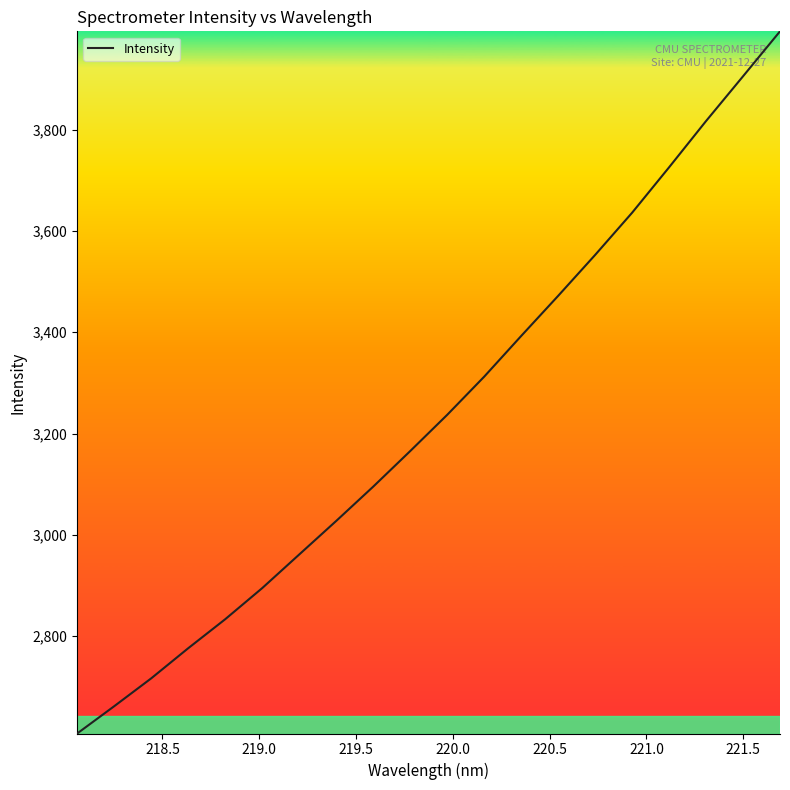

True or false: there are more than 0 points higher than both neighbors.

False